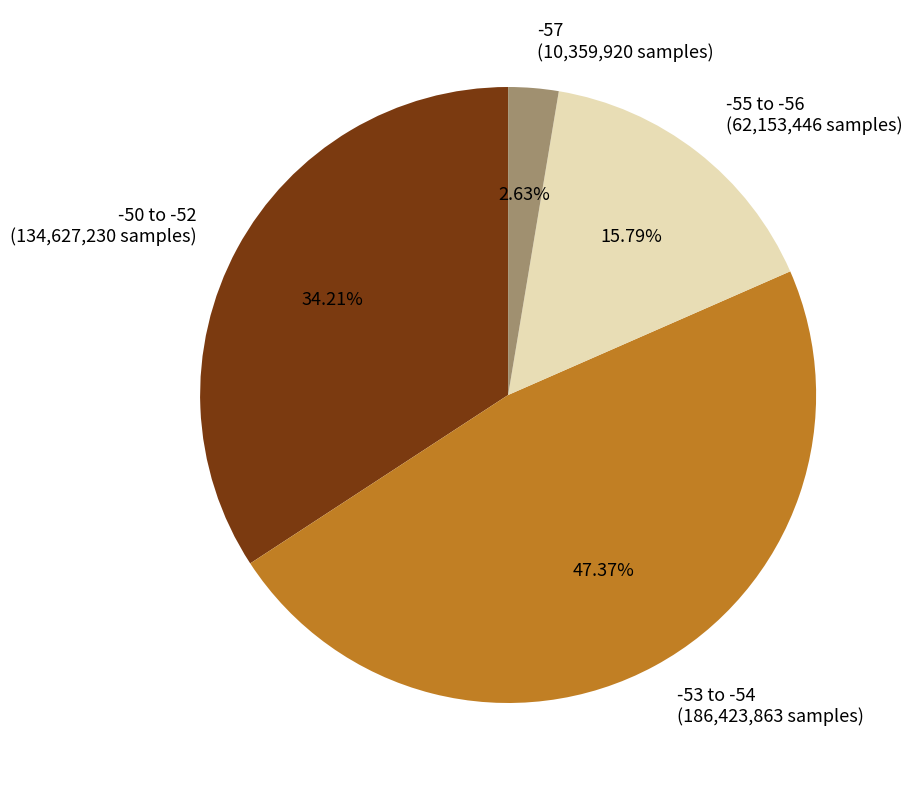

Combined, do -55 to -56 (62,153,446 samples) and -53 to -54 (186,423,863 samples) account for over 50%?

Yes